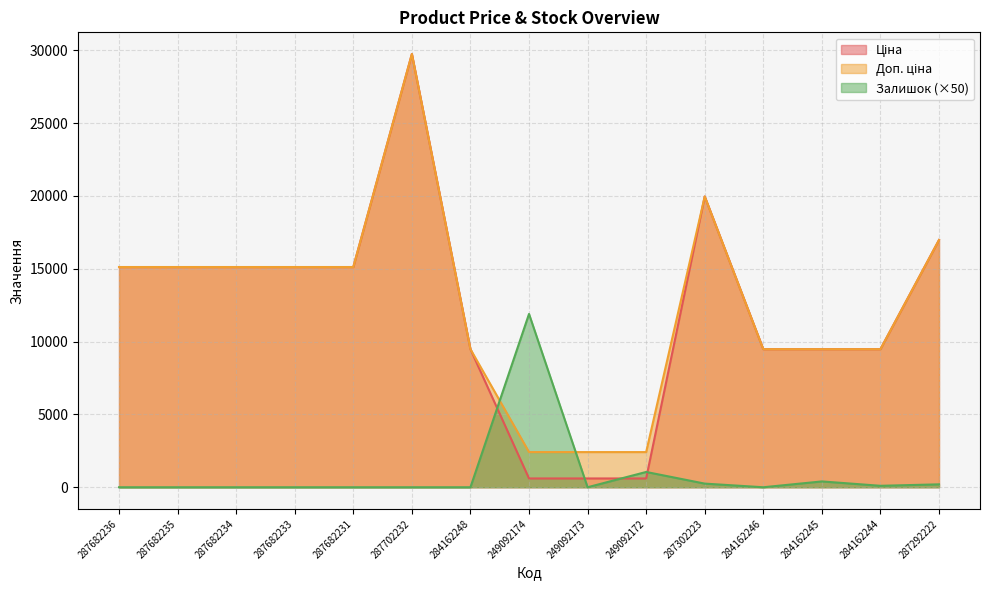

How many times do Залишок and Доп. ціна cross each other?

2